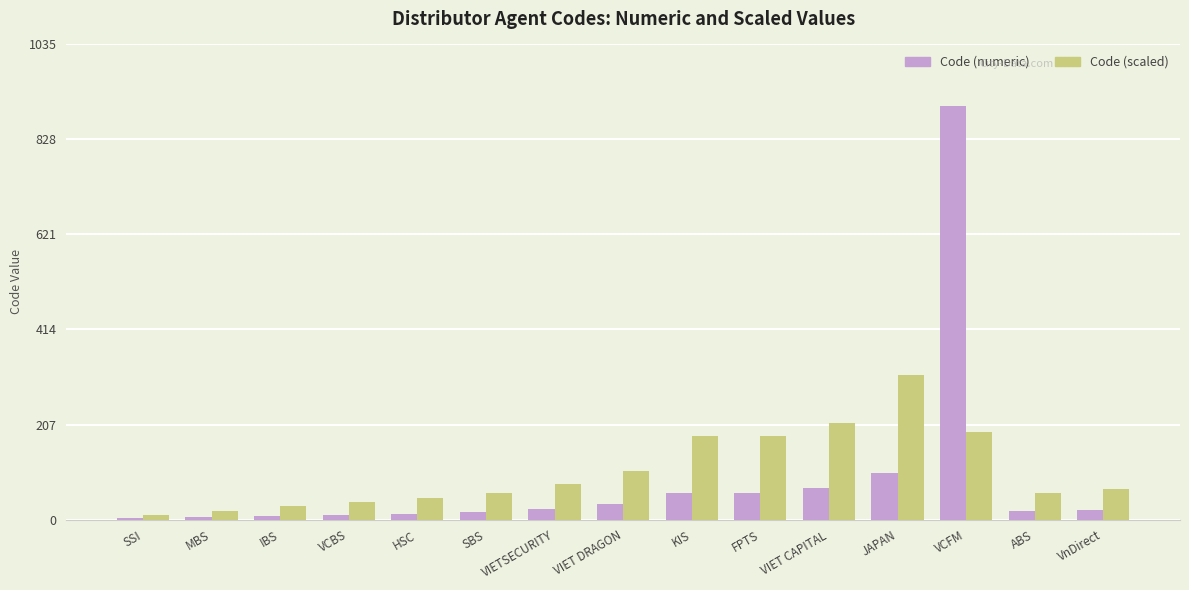

What is the approximate value of Code (numeric) at VCFM?

900.0